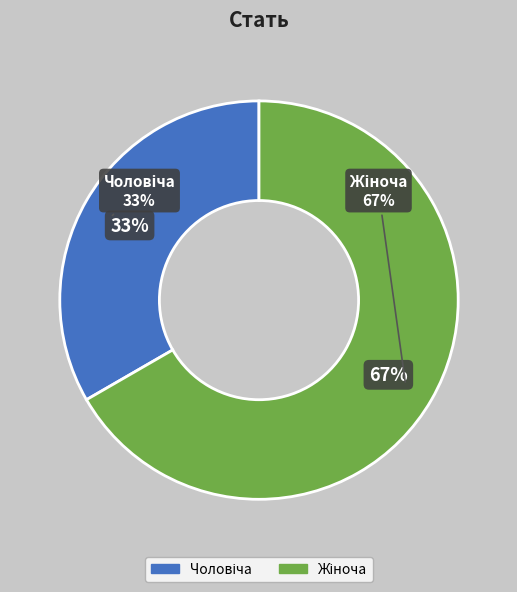

Which category has the smallest portion of the pie?

Чоловіча